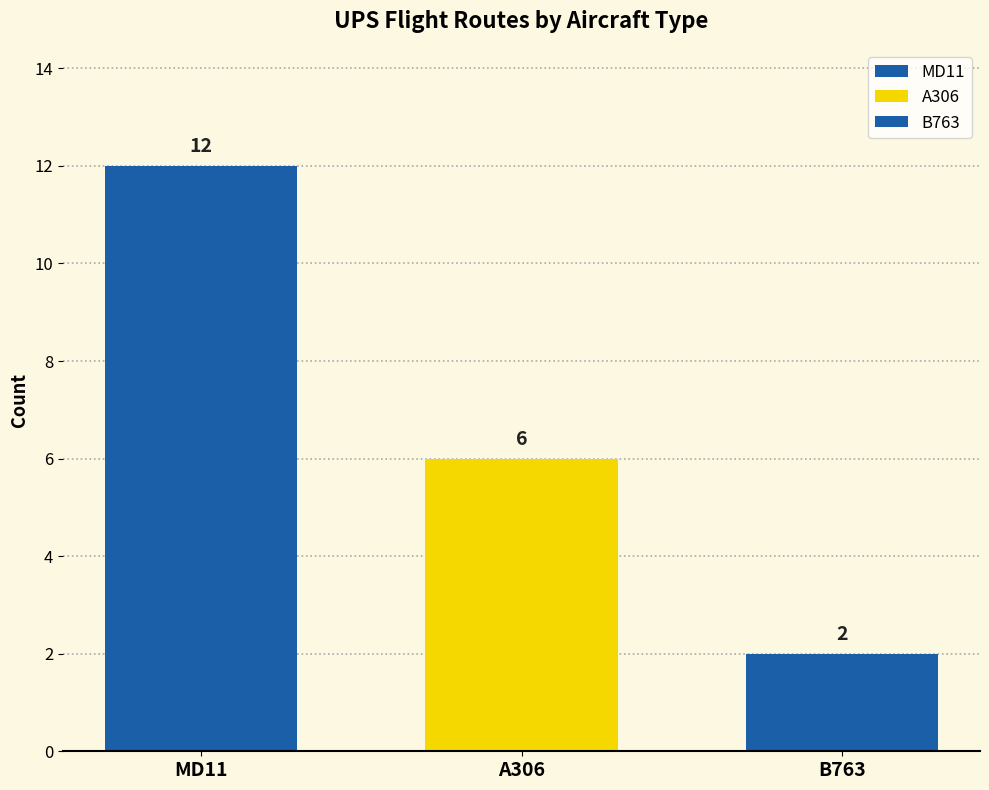

Reading right to left, transcribe all the data shown in this chart.

B763=2	A306=6	MD11=12